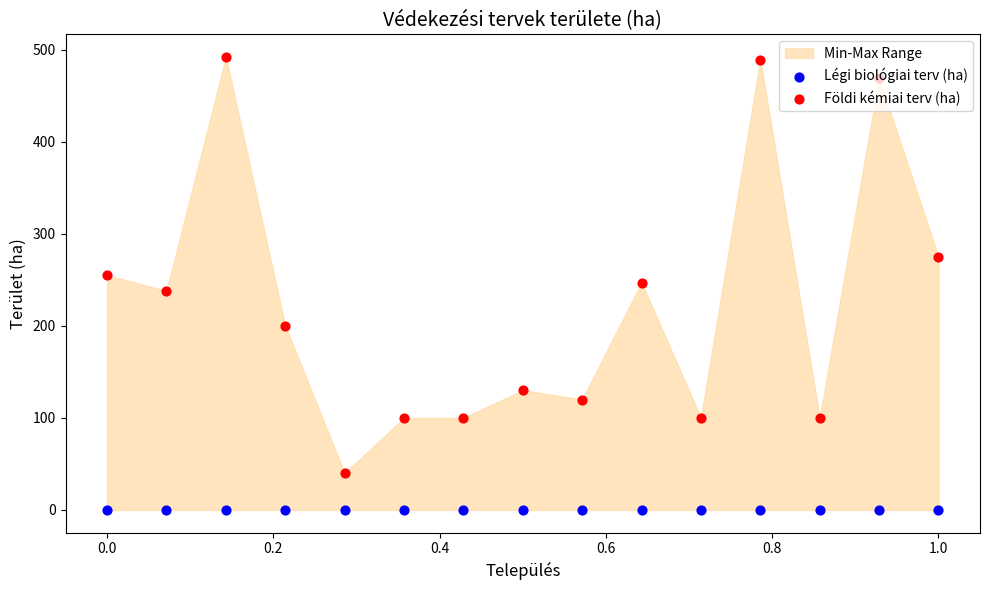

Which series contains the lowest Y value?

Légi biológiai terv (ha)